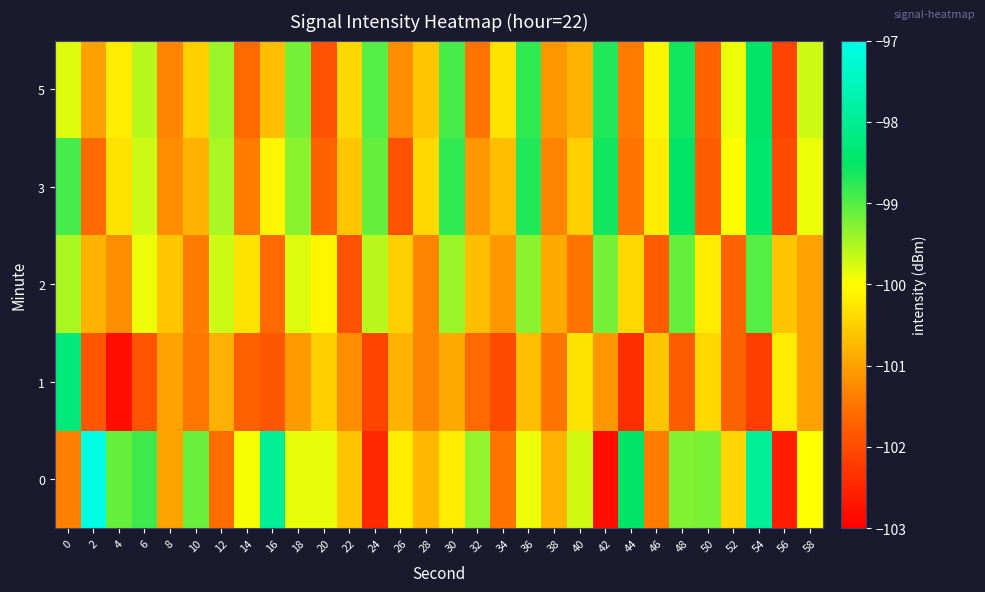

List the series in order of their peak value, lowest first.

2, 5, 3, 1, 0